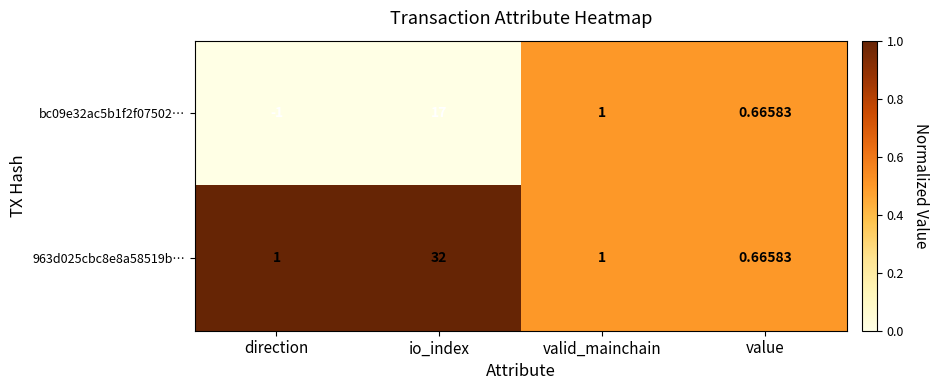

Rank the series by their average value, from highest to lowest.

963d025cbc8e8a58519b…, bc09e32ac5b1f2f07502…